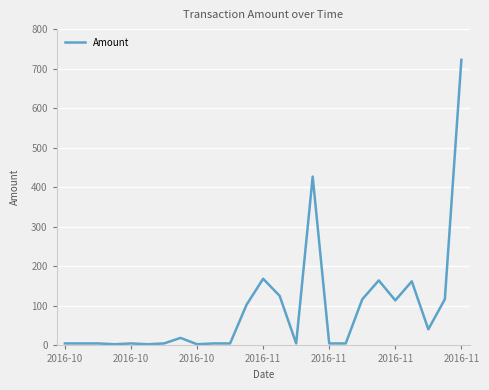

What is the difference between the second highest and minimum values?

424.0